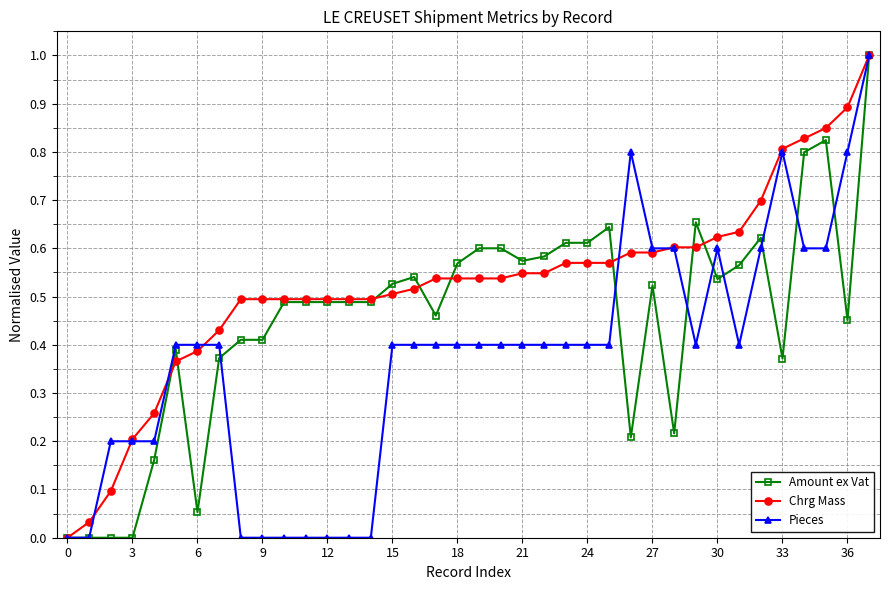

How many lines are shown in the chart?

3